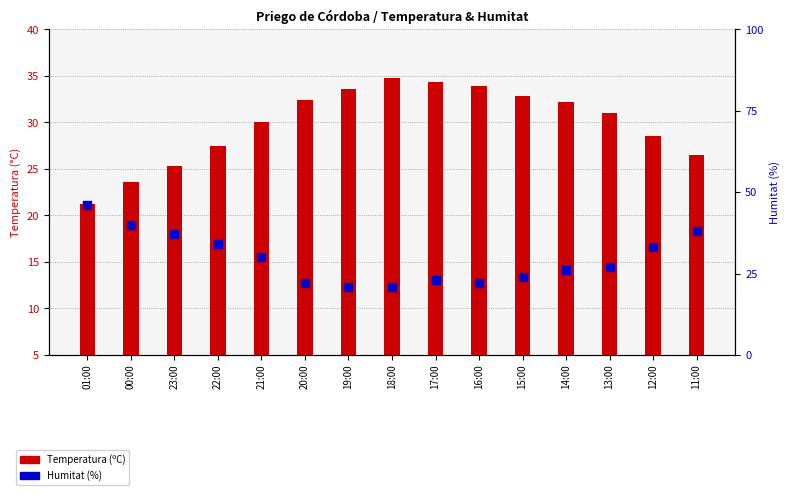

What is the total value across all series at 15:00?

56.8